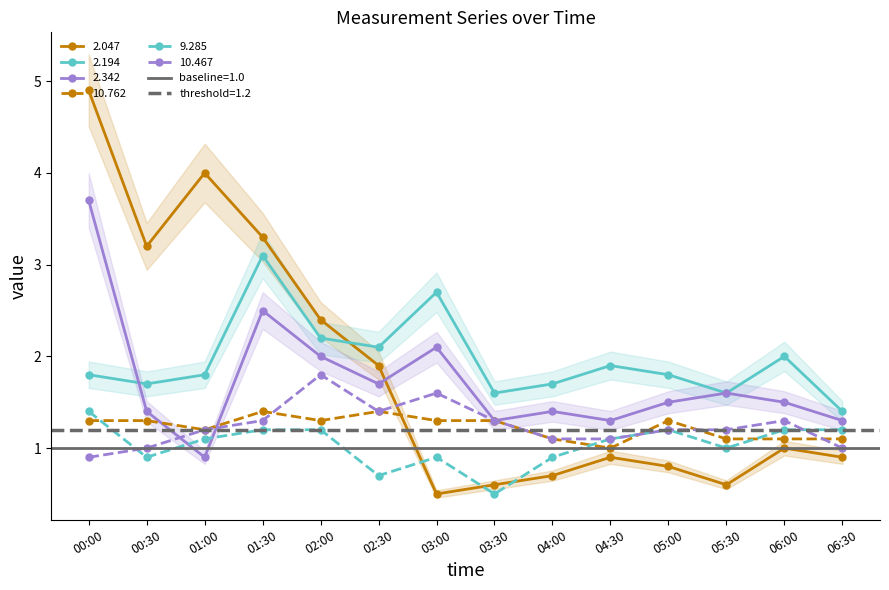

What is the sum of all 9.285 values?

14.5